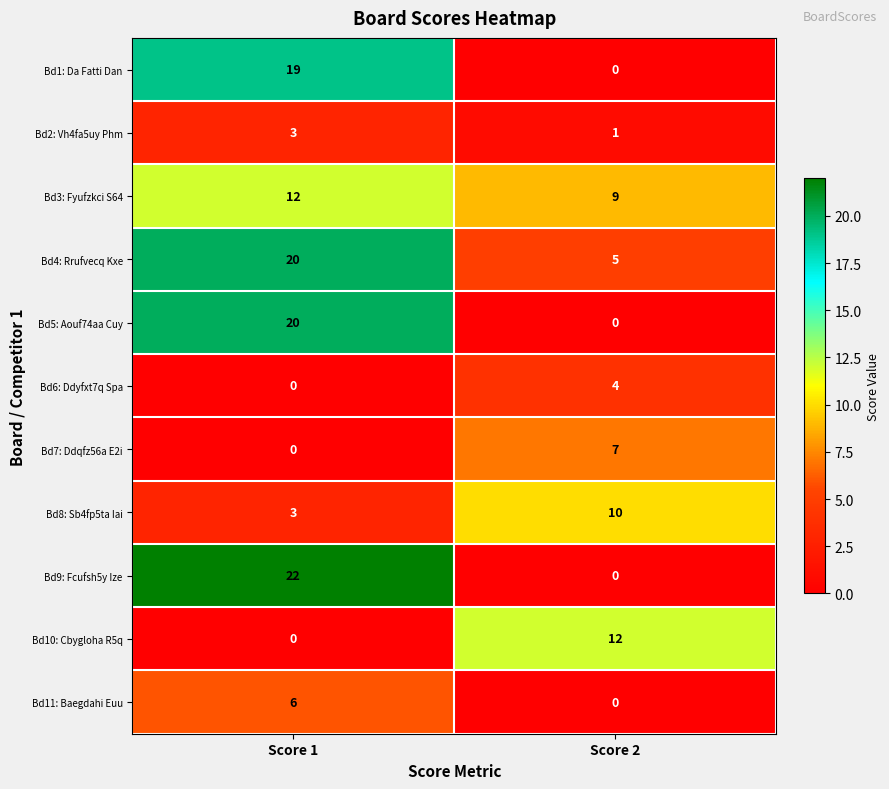

What is the difference between the Bd3: Fyufzkci S64 values at Score 1 and Score 2?

3